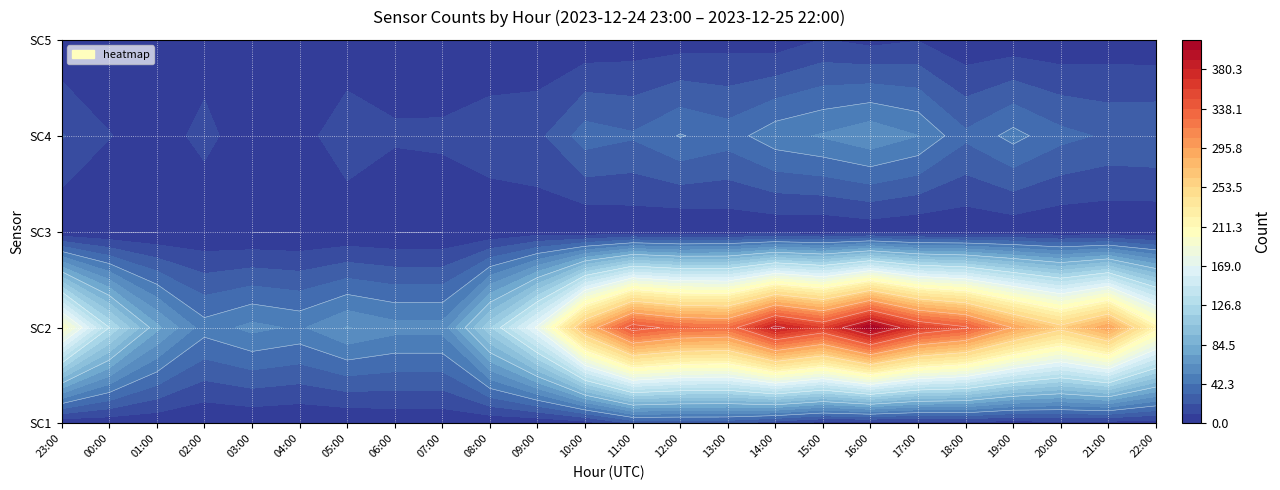

What is the average value of the SC1 series?

5